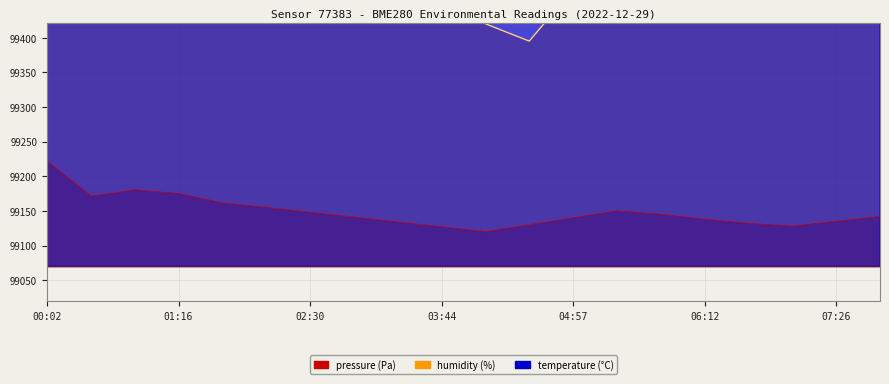

What is the label of the 16th point from the left?

06:12